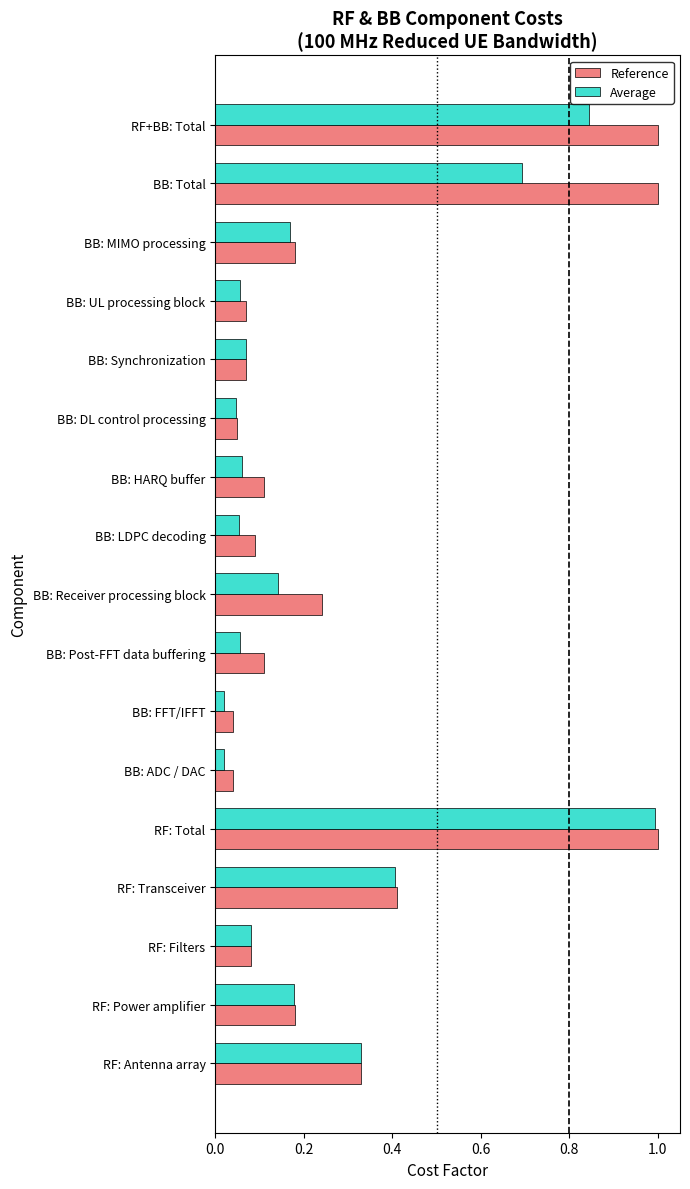

How many series are shown in this chart?

2